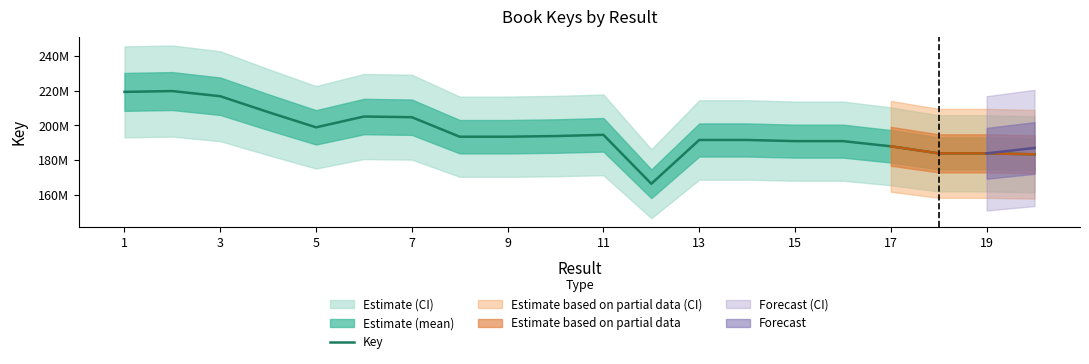

What is the minimum value shown in the chart?

166263891